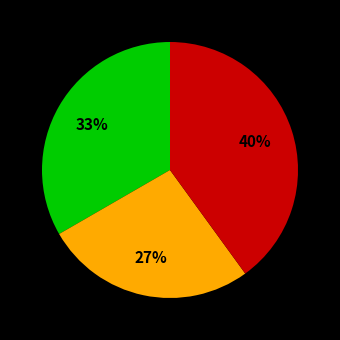

Does any single category account for the majority?

No